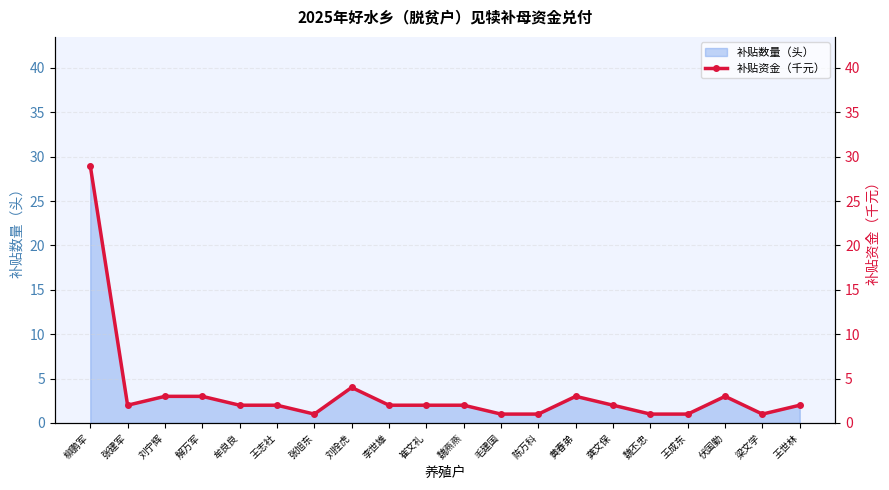

At which label is the value closest to 15?

刘拴虎